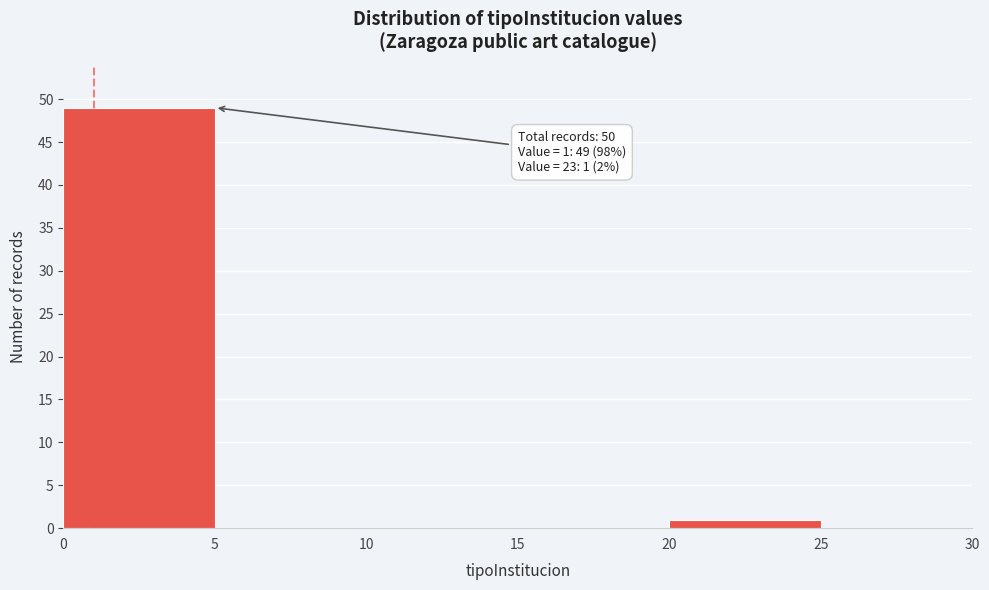

Which range on the x-axis has the tallest bar?

0 to 5